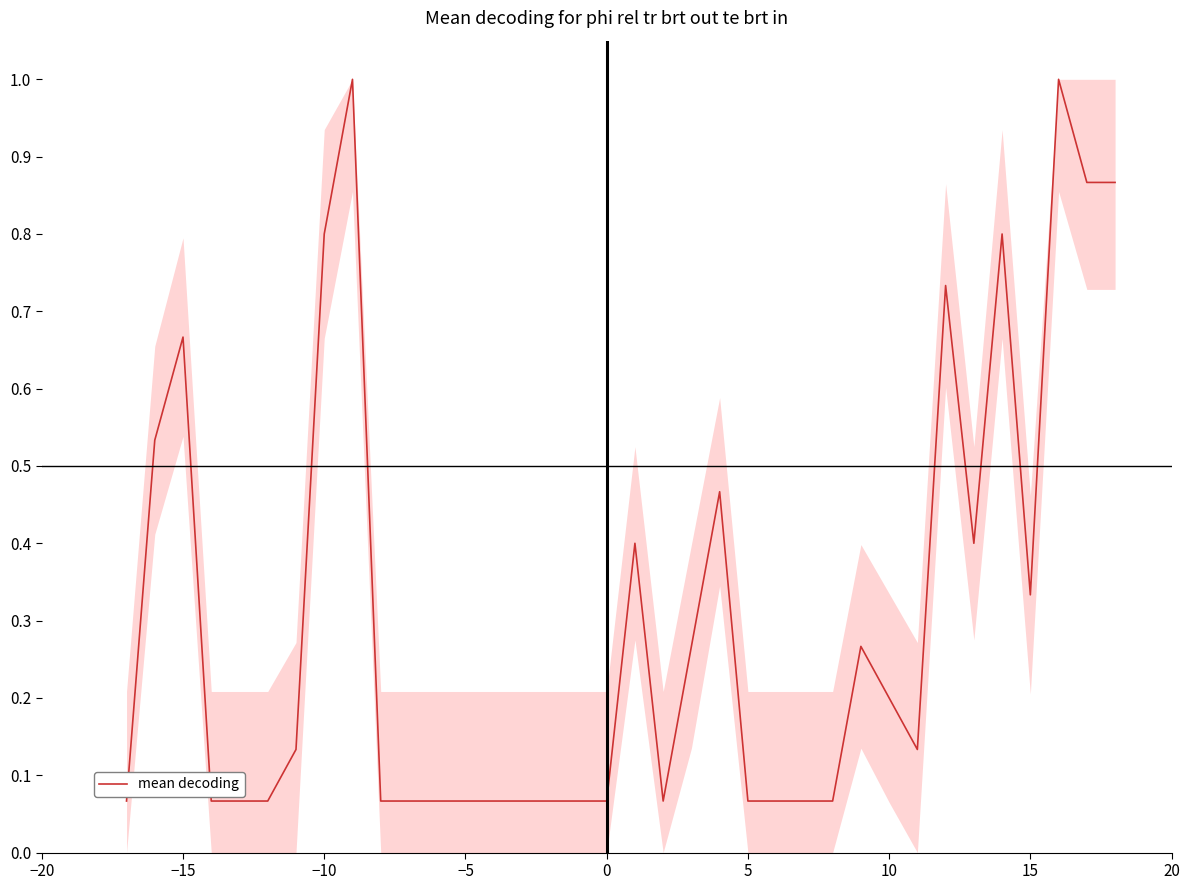

What is the greatest value displayed?

1.0